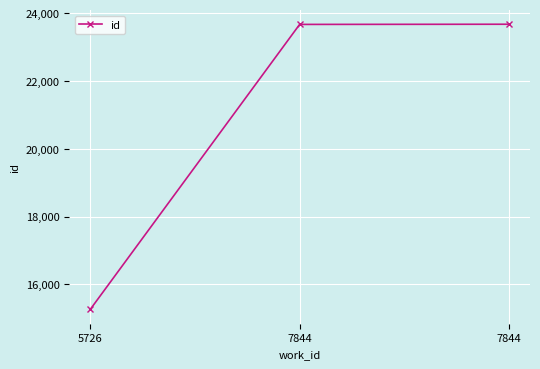

Does the chart have visible grid lines?

Yes